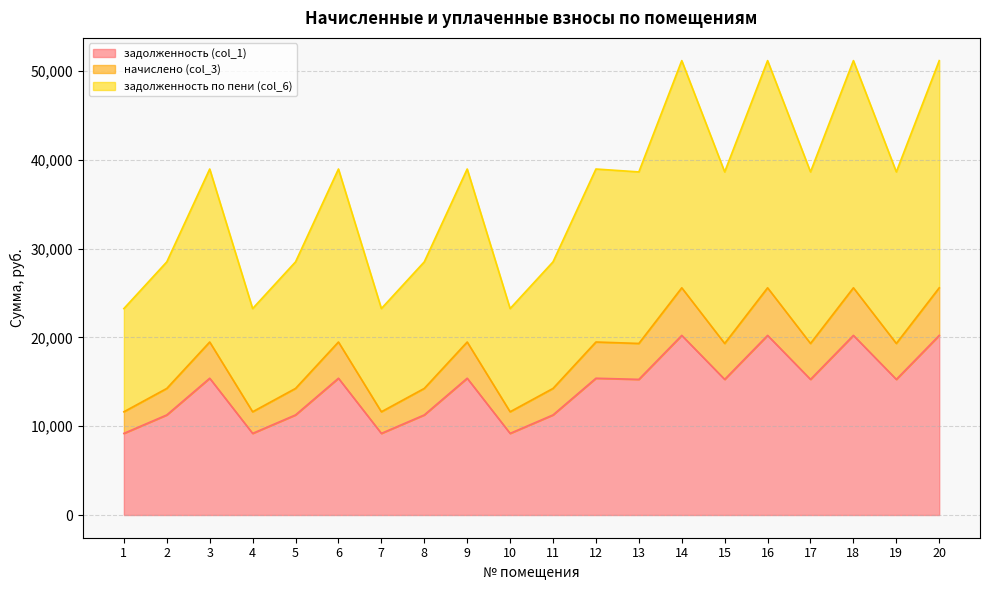

What is the minimum value shown in the chart?

9193.4